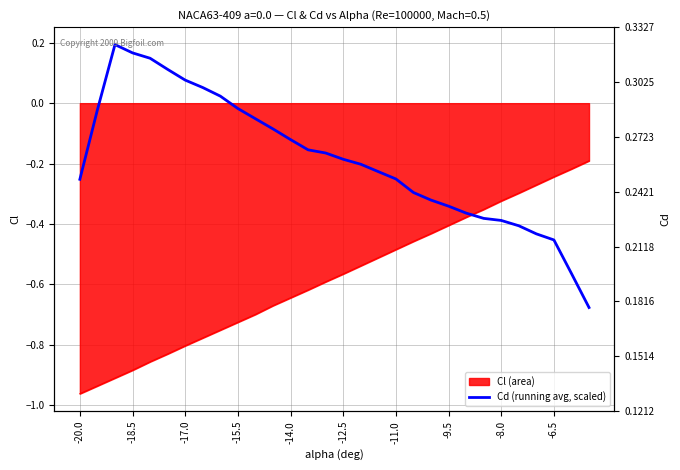

What is the value of the 24th point from the left?

-0.4